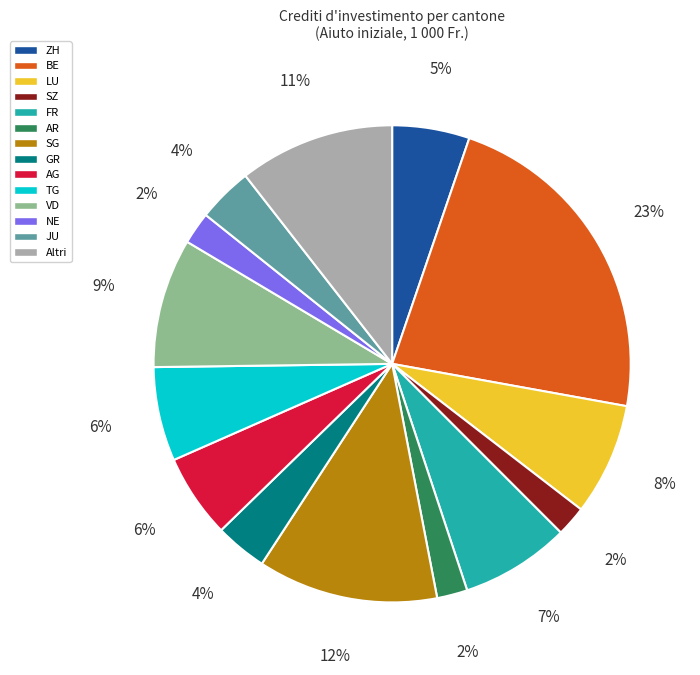

To the nearest percent, what is the difference between the largest and smallest slice percentages?

21%